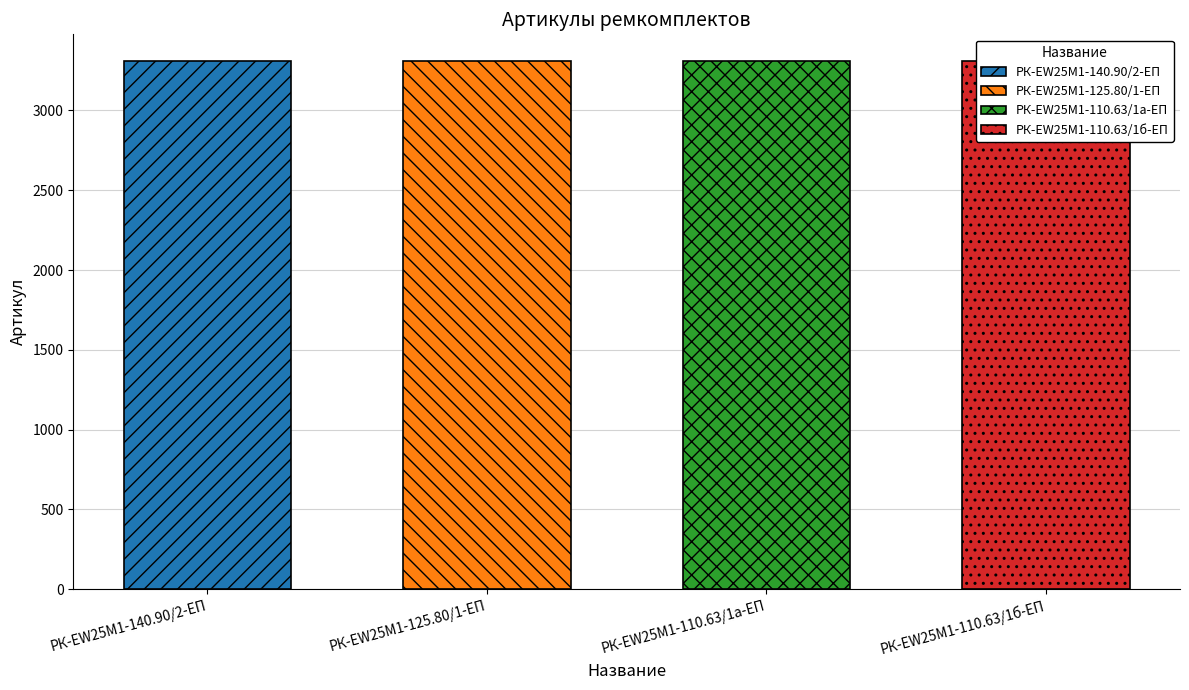

What is the change in value from РК-EW25M1-140.90/2-ЕП to РК-EW25M1-110.63/1а-ЕП?

+2